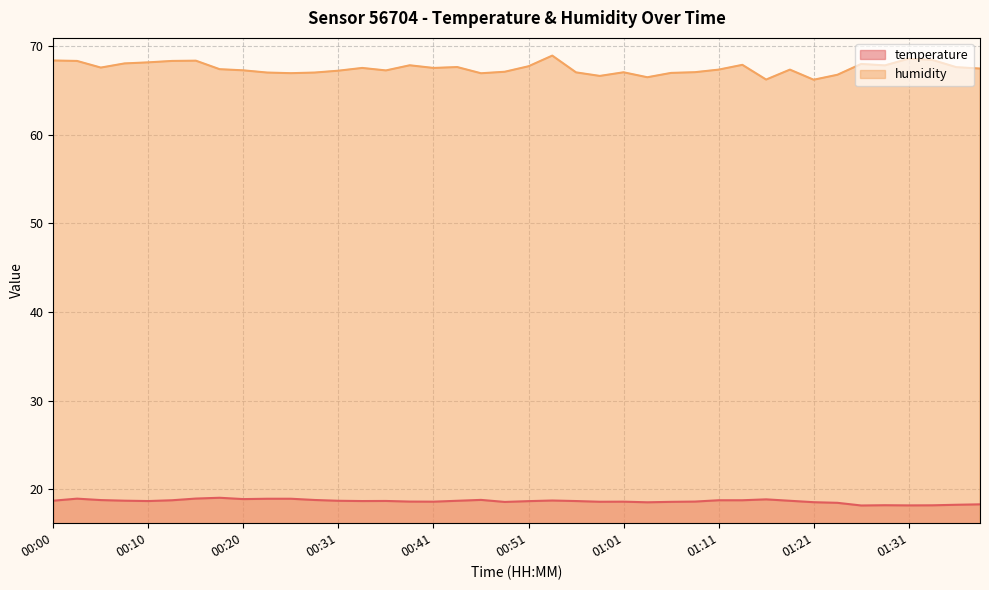

Which series changed the most between 00:00 and 00:03?

temperature